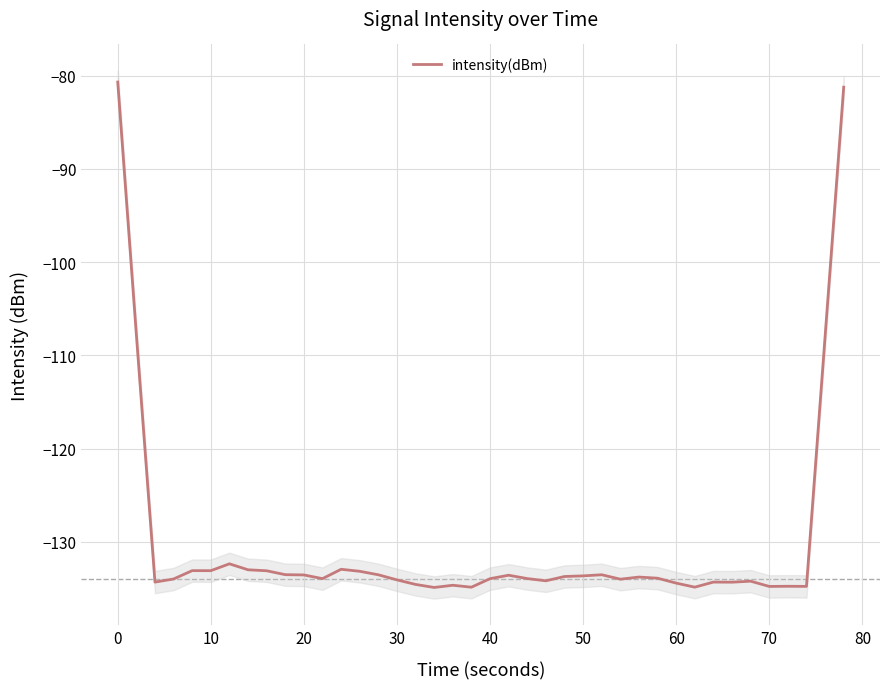

Count the number of data series in this chart.

1